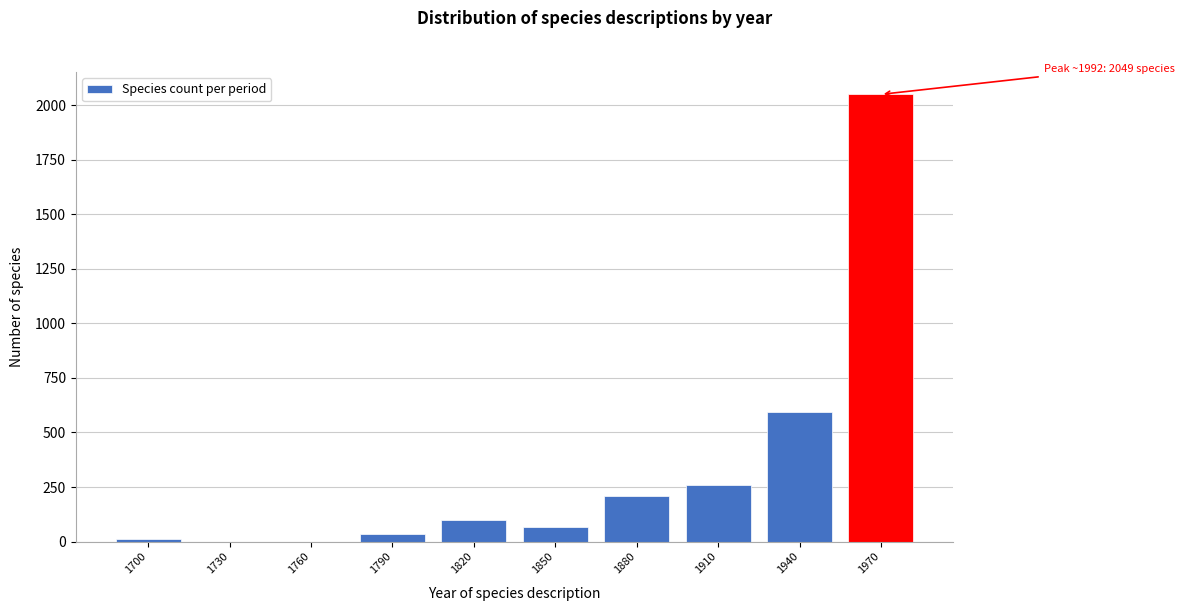

Reading left to right, what are all the values shown in this chart?

1700=14	1730=0	1760=0	1790=37	1820=101	1850=67	1880=211	1910=261	1940=595	1970=2049